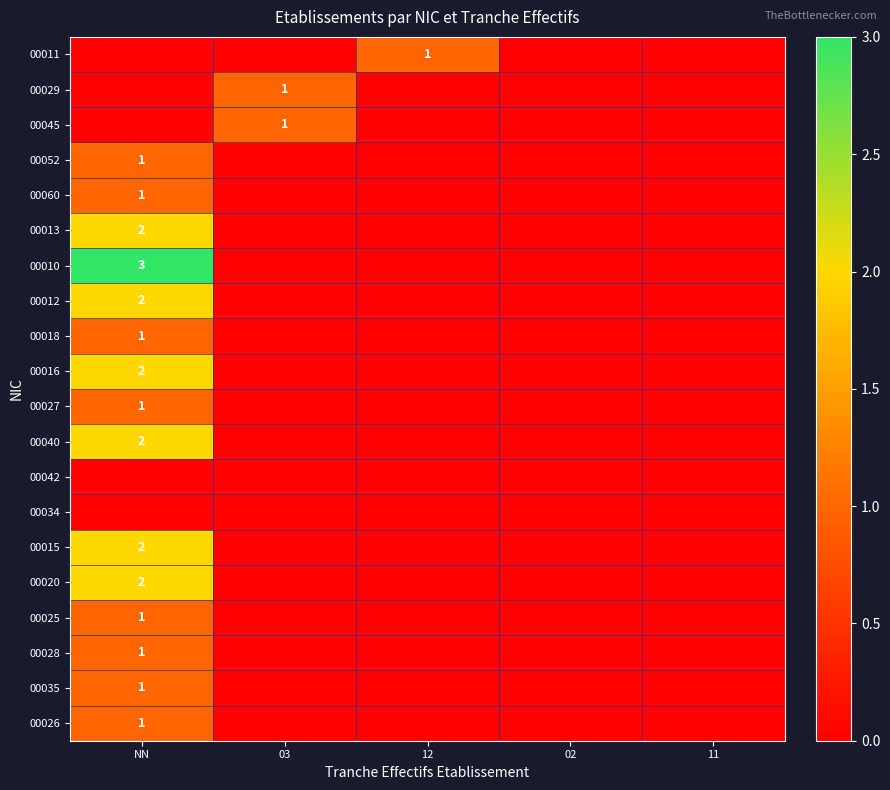

The value of 00020 at NN is 2. True or false?

True